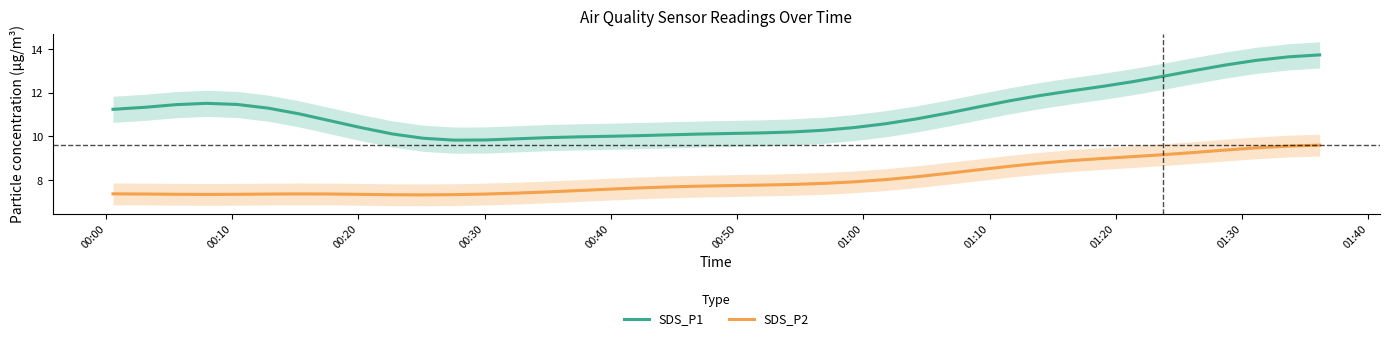

True or false: SDS_P1 and SDS_P2 intersect in this chart.

False